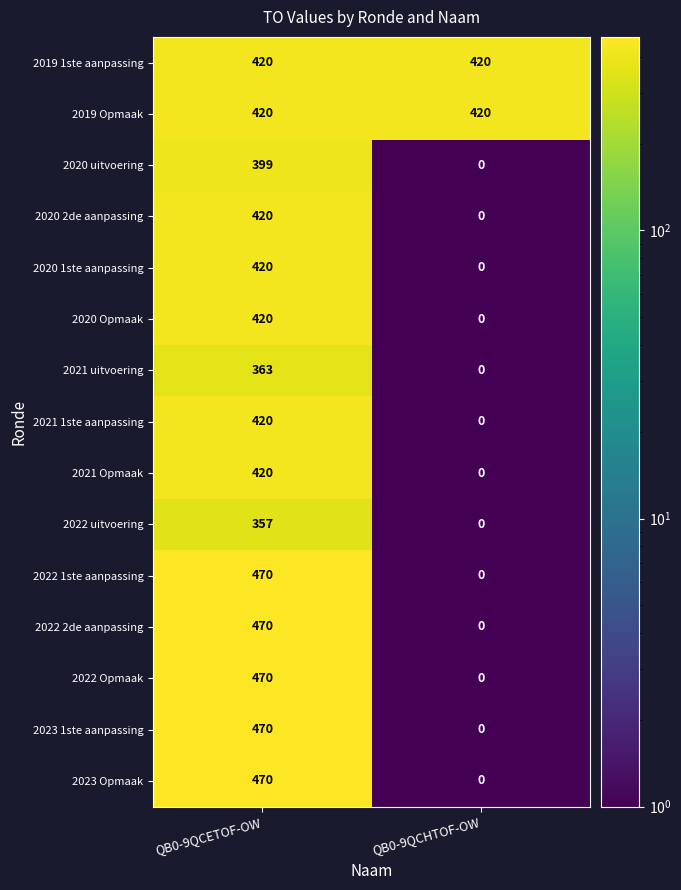

Count the number of categories in the chart.

2